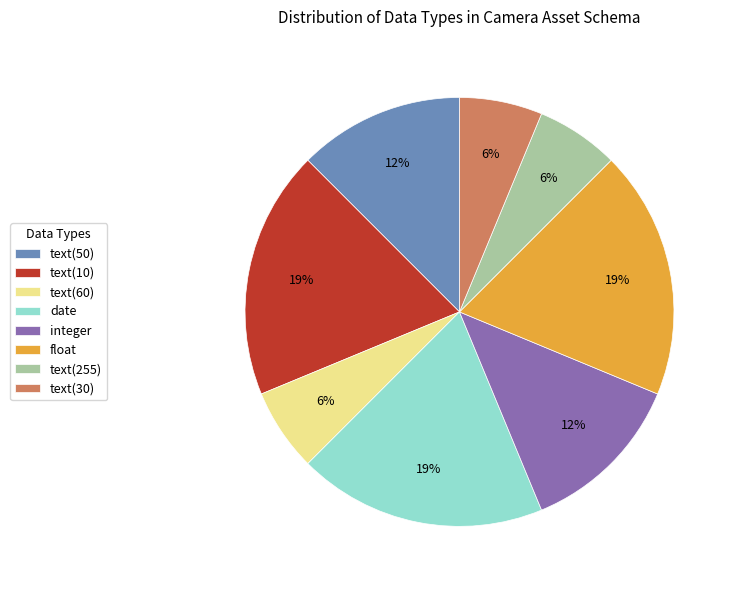

Does text(10) account for over 50% of the chart?

No